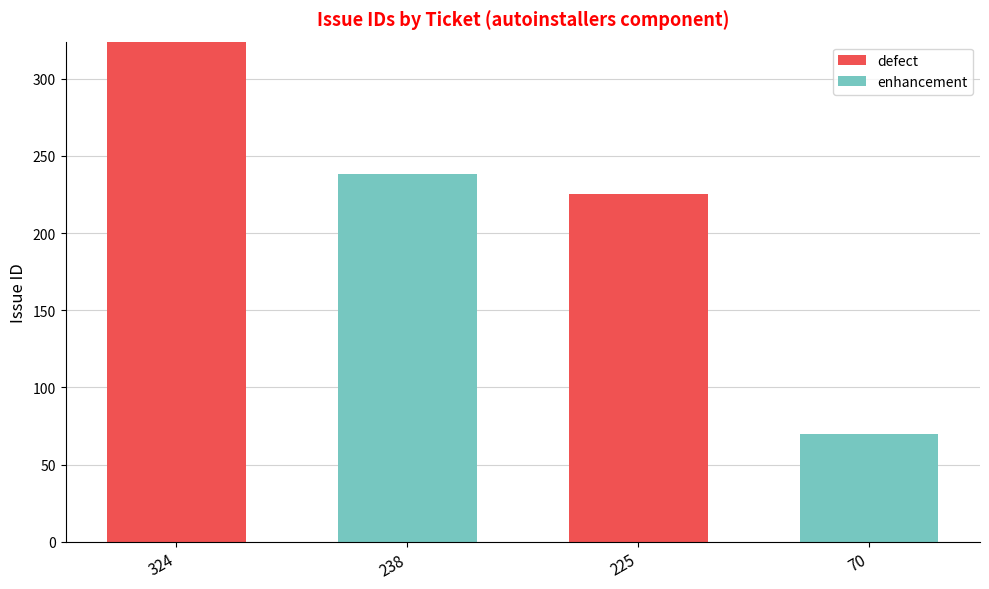

Is it true that defect equals 102 at 70?

False